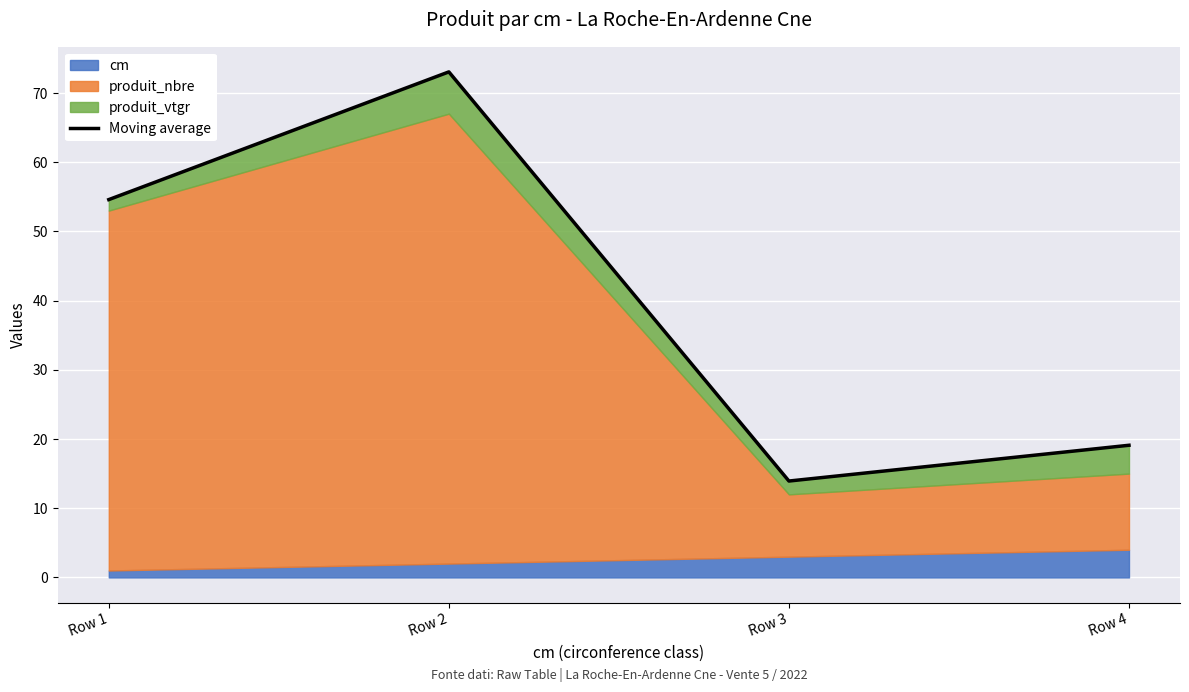

How many categories are shown in the chart?

4